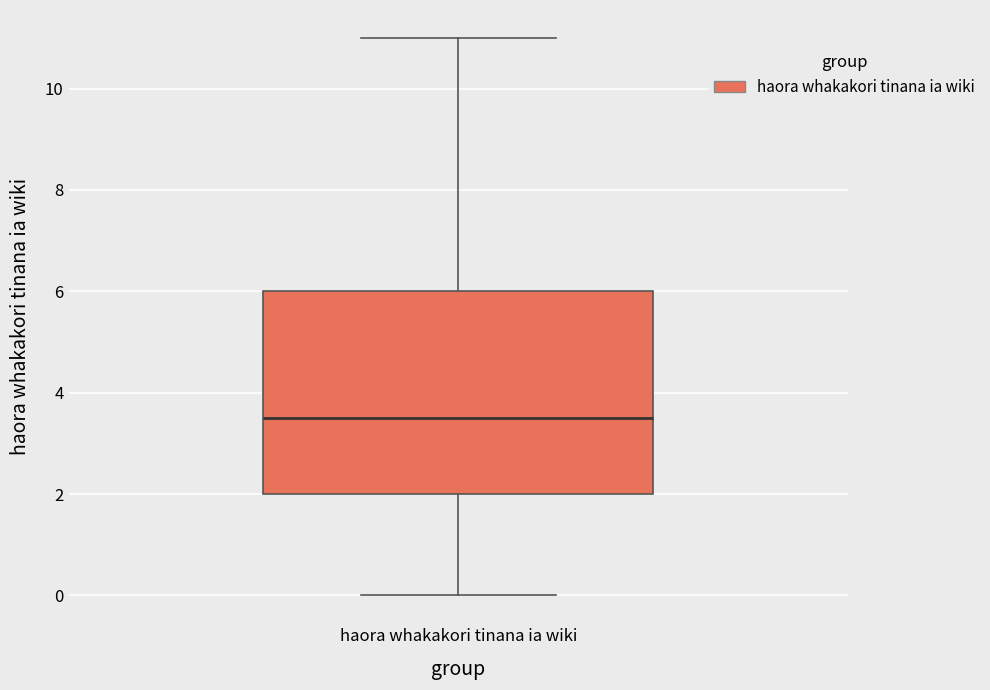

Read this box plot against the y-axis: the position of the median line, the range covered by the box, and the ends of both whiskers. The values are not printed on the chart, so give them approximately, as read against the axis.

median 3.6, box 2.0 to 6.0, whiskers 0.0 to 11.0